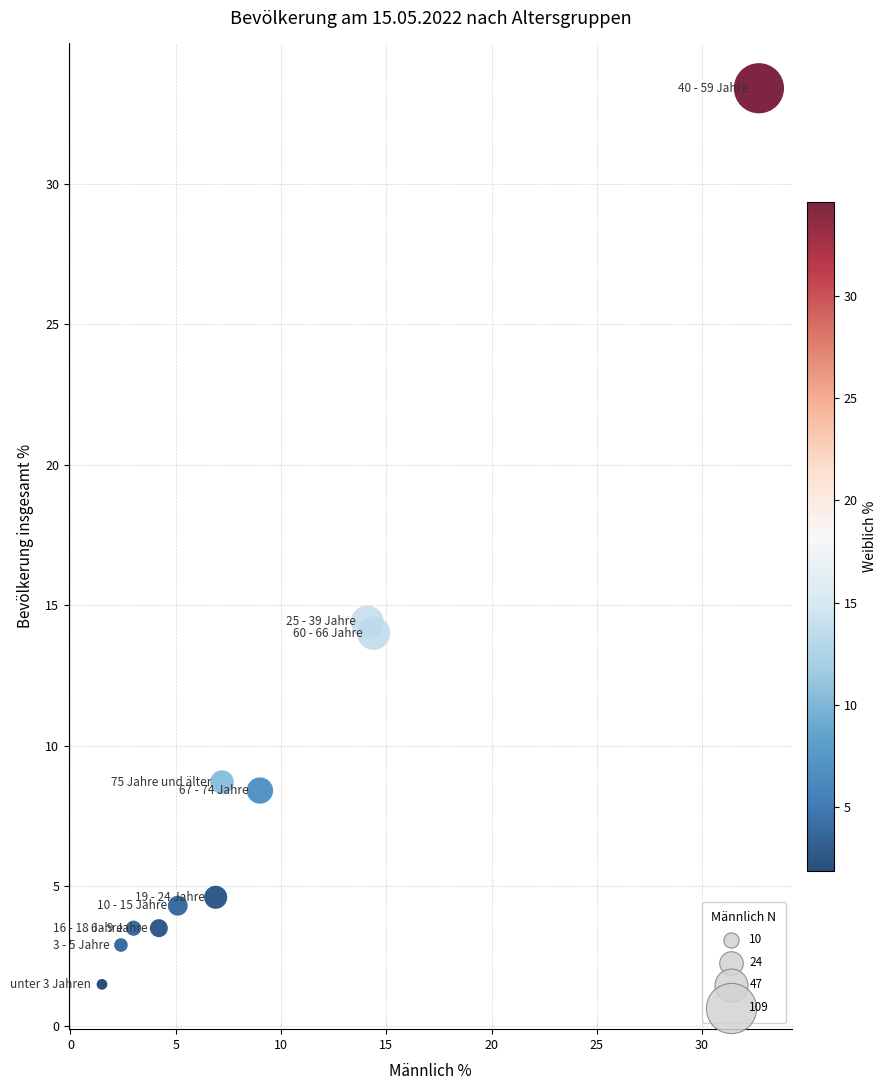

What is the average Y value?

9.0